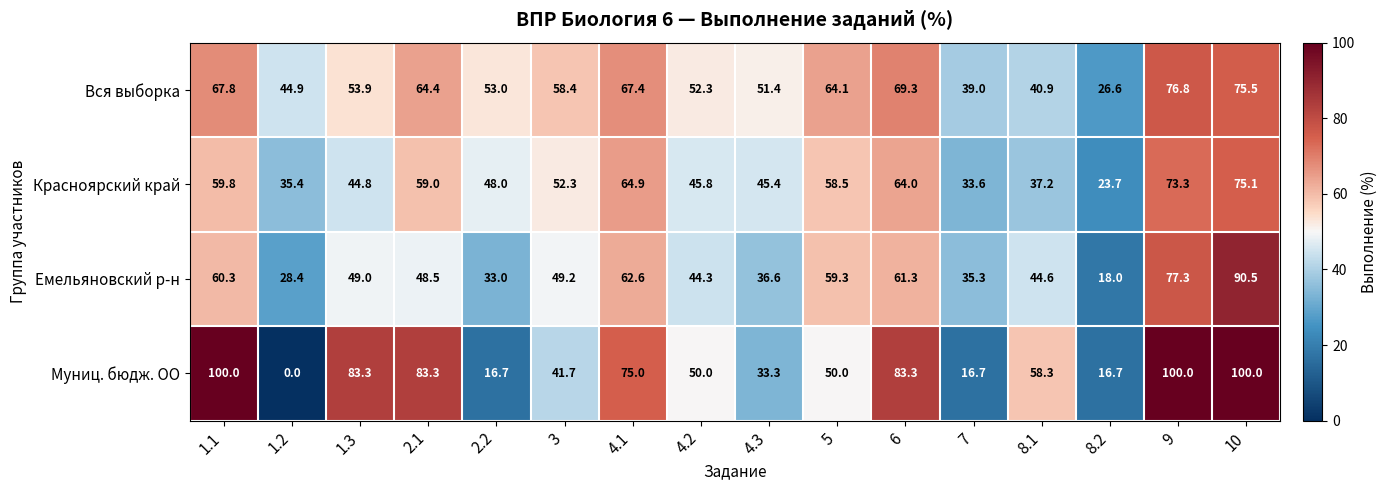

Where does the Вся выборка series first go above 58?

1.1